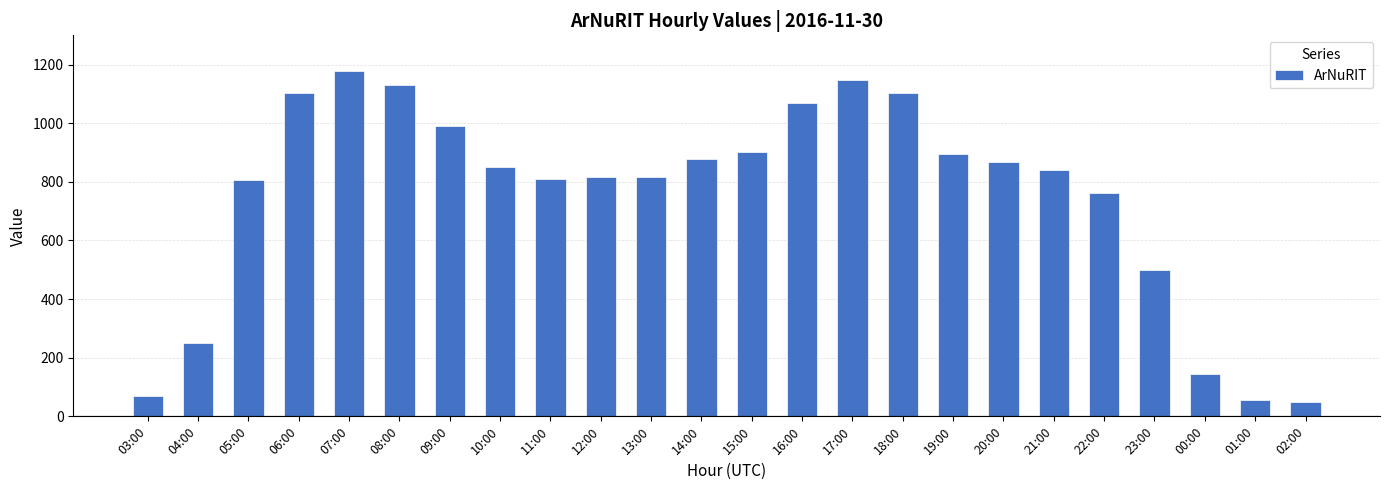

What is the change in value from 17:00 to 22:00?

-386